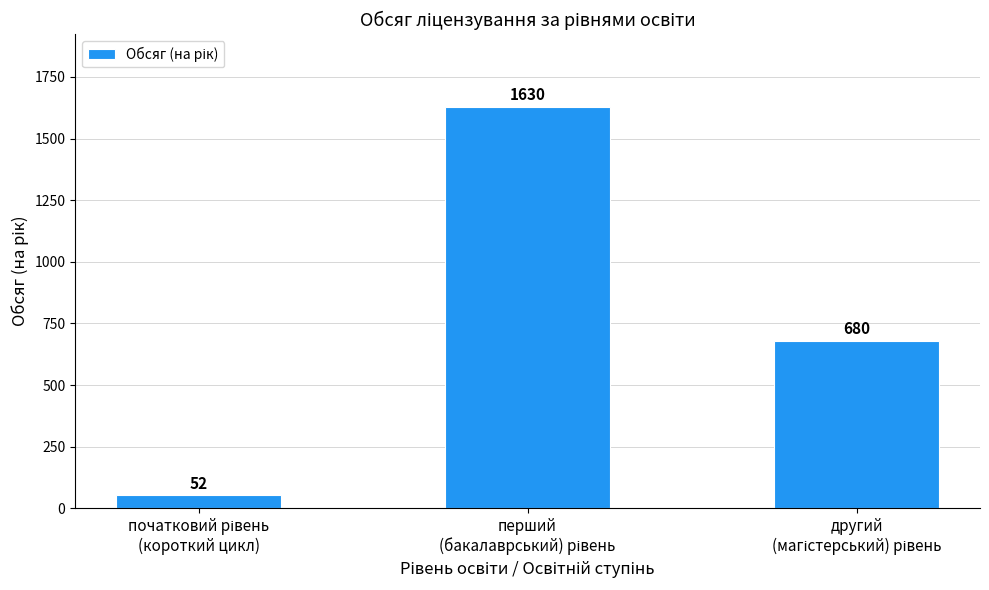

How many values are between 52 and 1630?

3